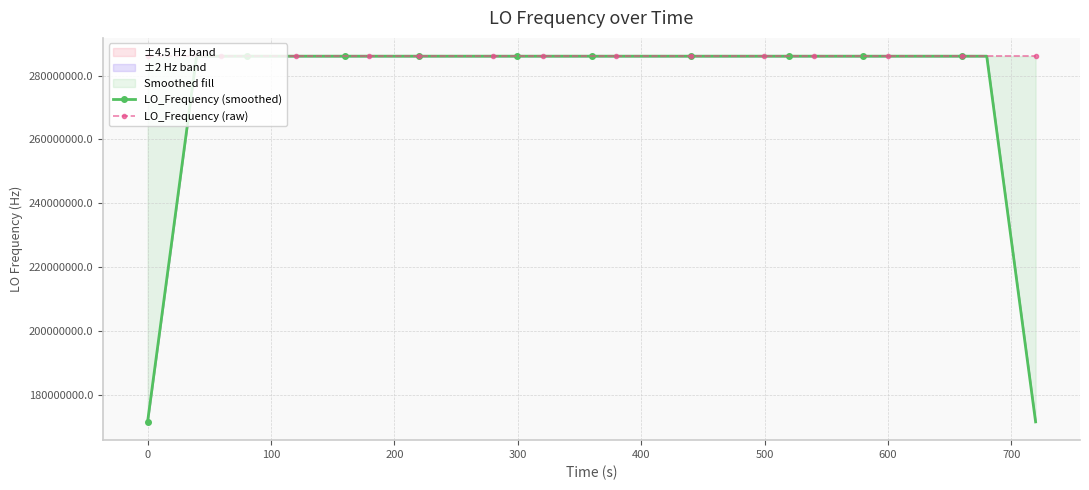

True or false: LO_Frequency (raw) has more than 0 points higher than both neighbors.

True